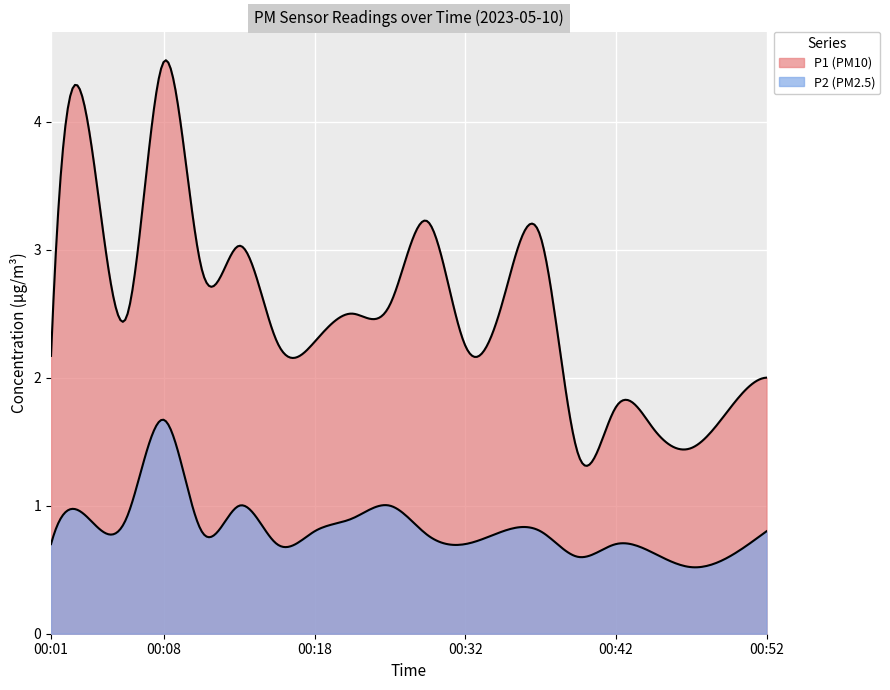

What is the difference between the highest and lowest values at 00:47?

0.9